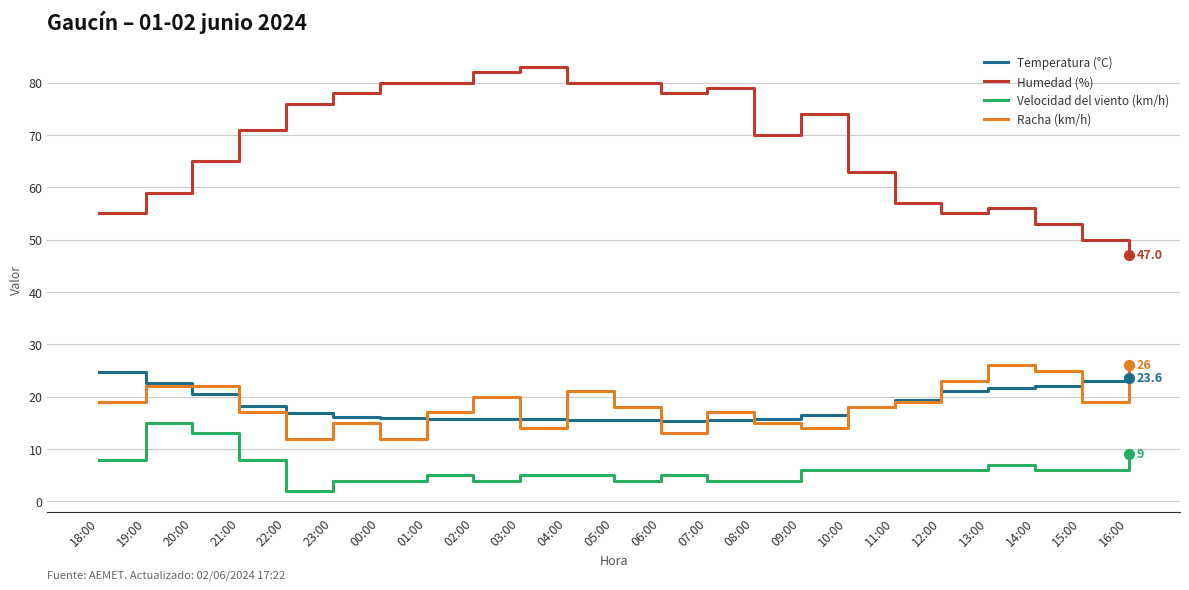

Which series has the largest total across all categories?

Humedad (%)